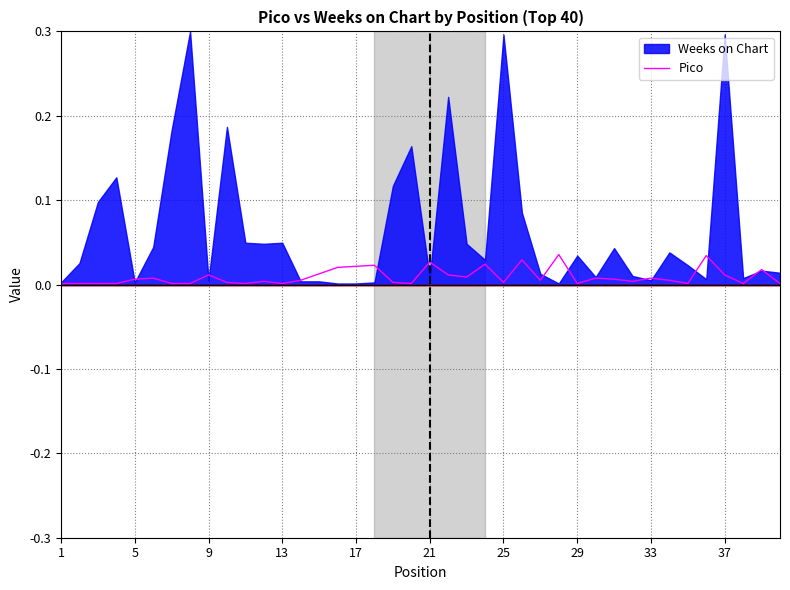

True or false: the data shows 0.0 at 17.

False